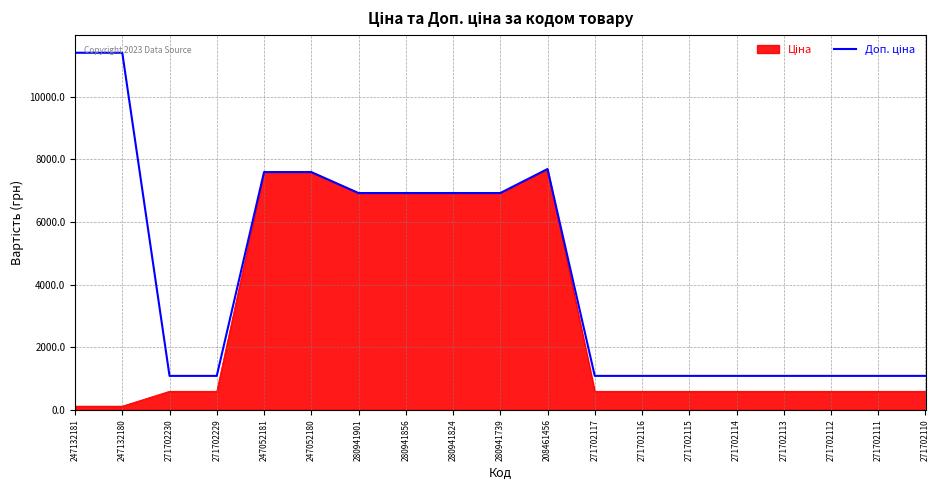

What is the total value across all series at 208461456?

15386.3